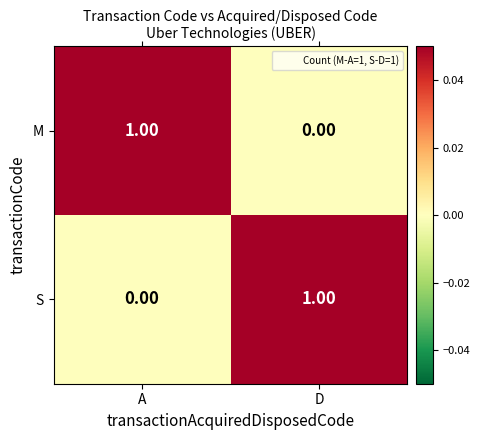

List the labels in order of S value, largest first.

D, A